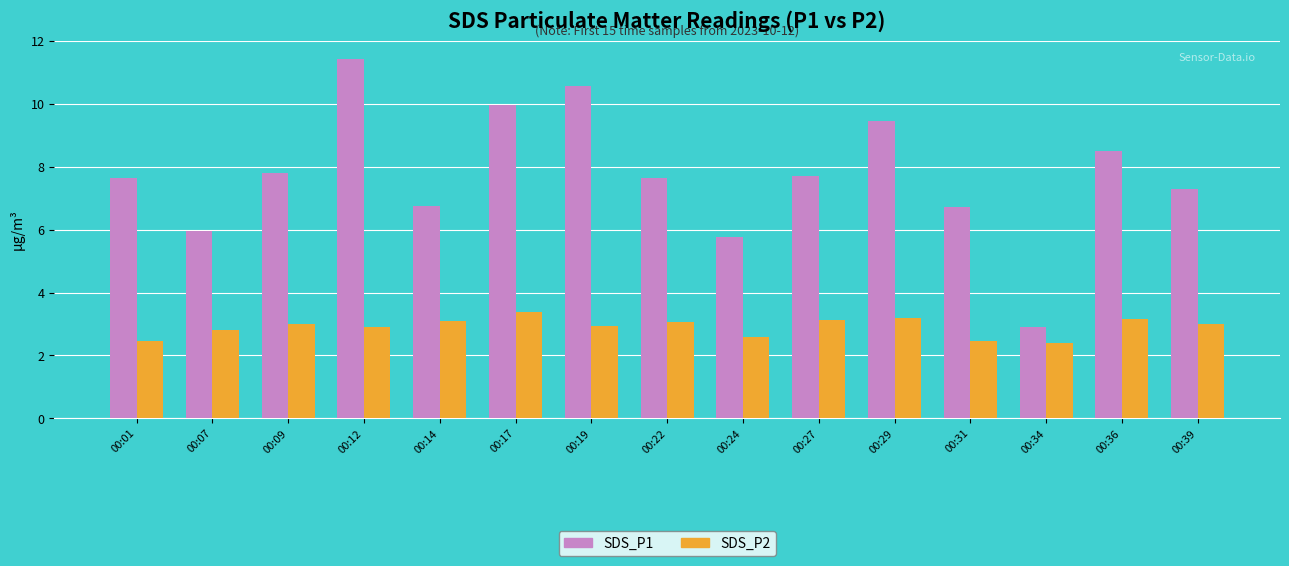

Rank the series at 00:31 from highest to lowest value.

SDS_P1, SDS_P2